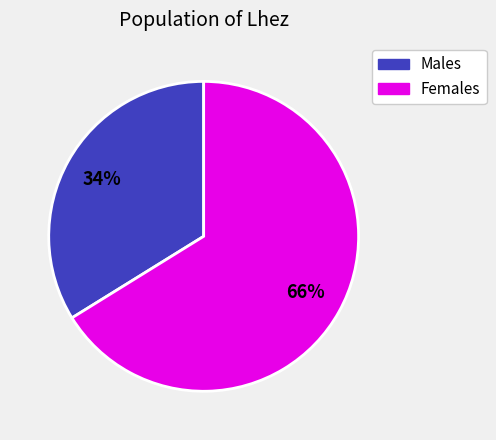

Is there a majority slice in this chart?

Yes